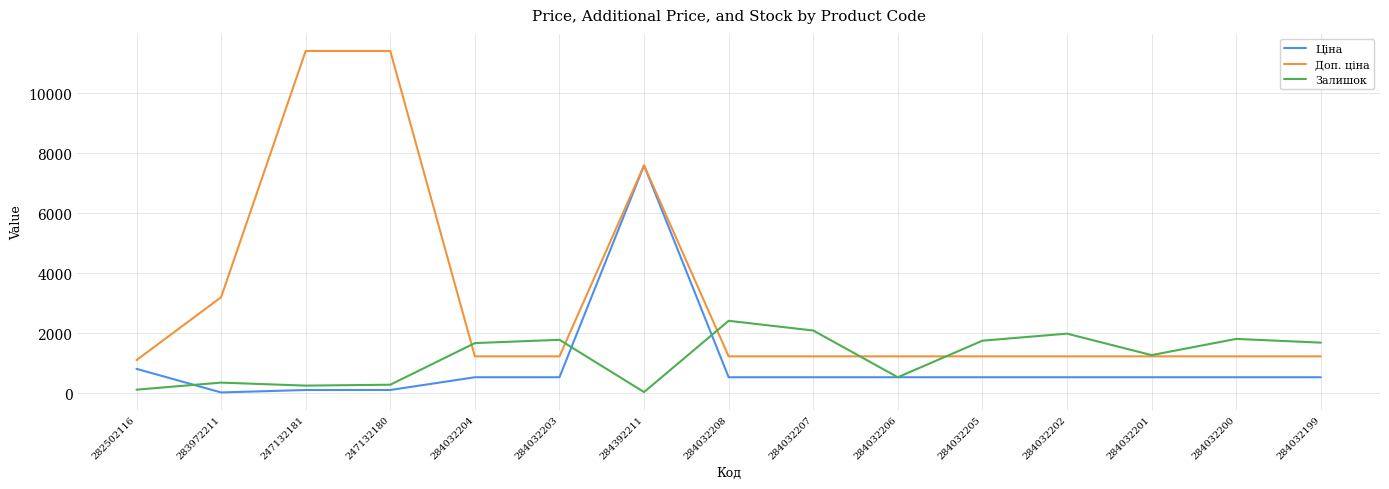

What is the greatest value displayed?

11410.0